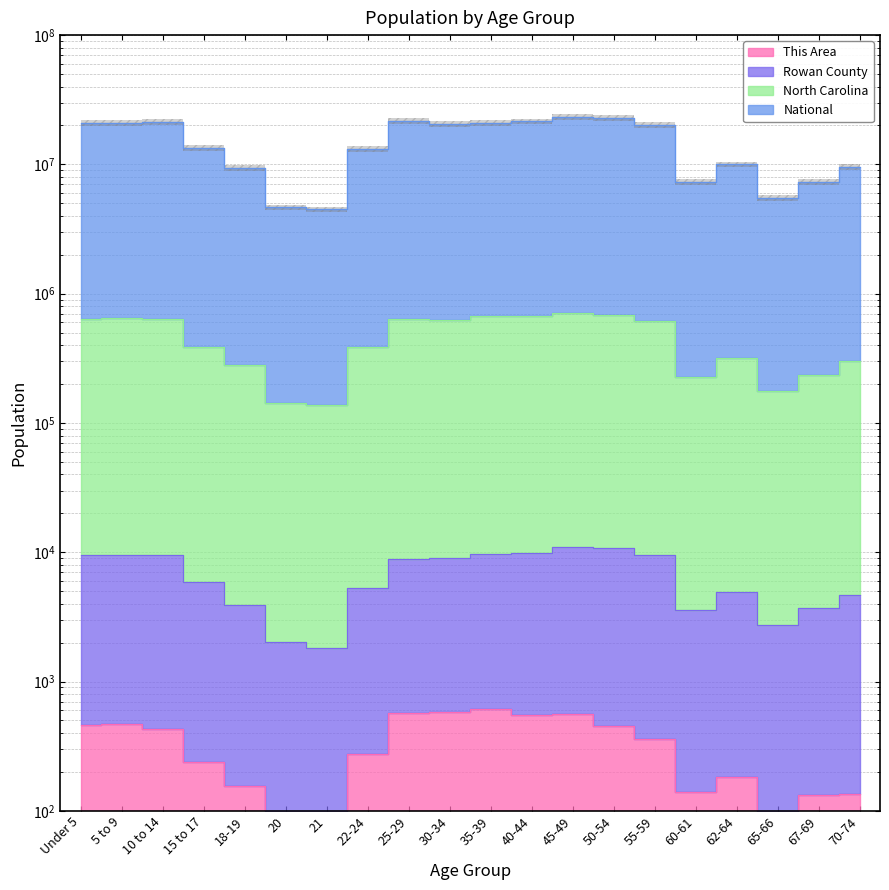

Where is the first local maximum for This Area?

5 to 9